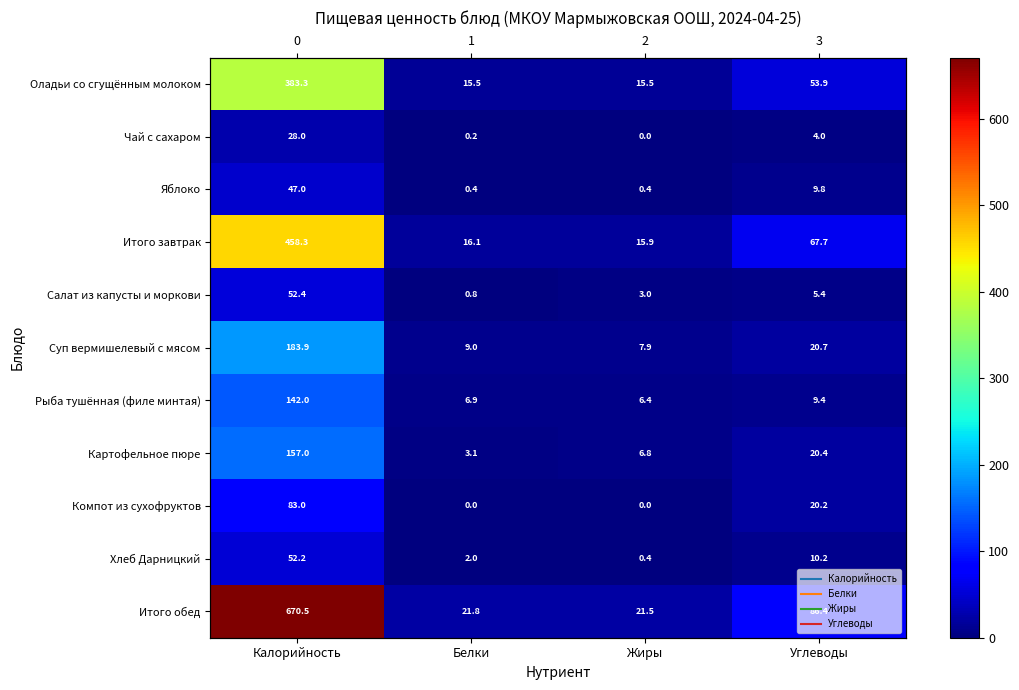

Which series has the widest spread of values?

Итого обед